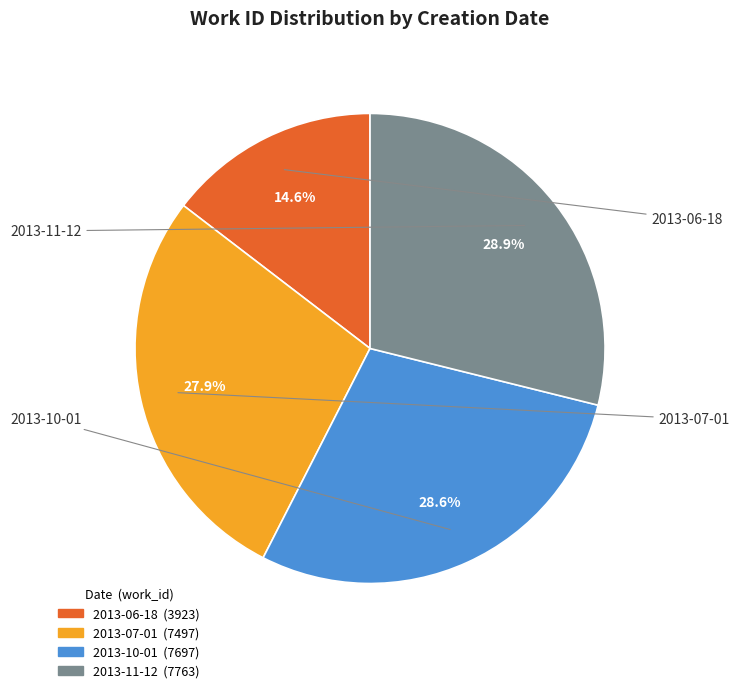

True or false: 2013-10-01 accounts for 16% of the total.

False